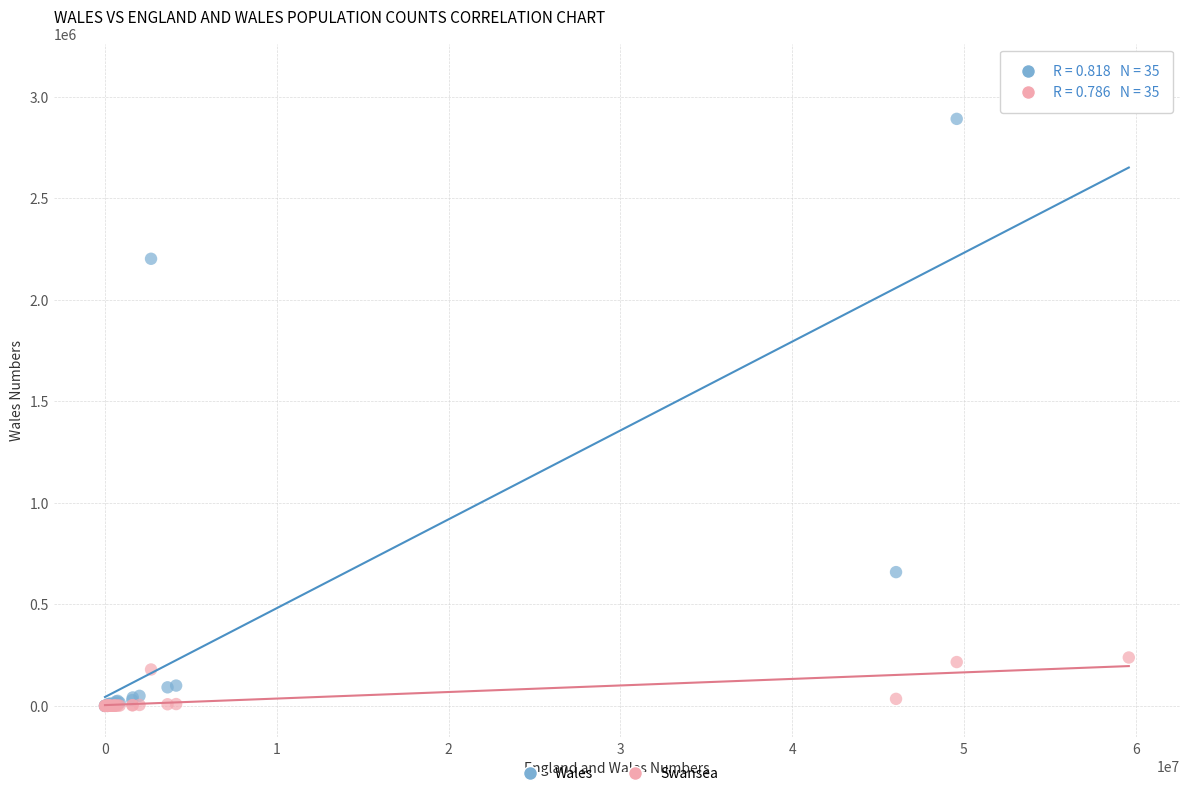

In the Wales series, what Y value is closest to 1553797?

2202820